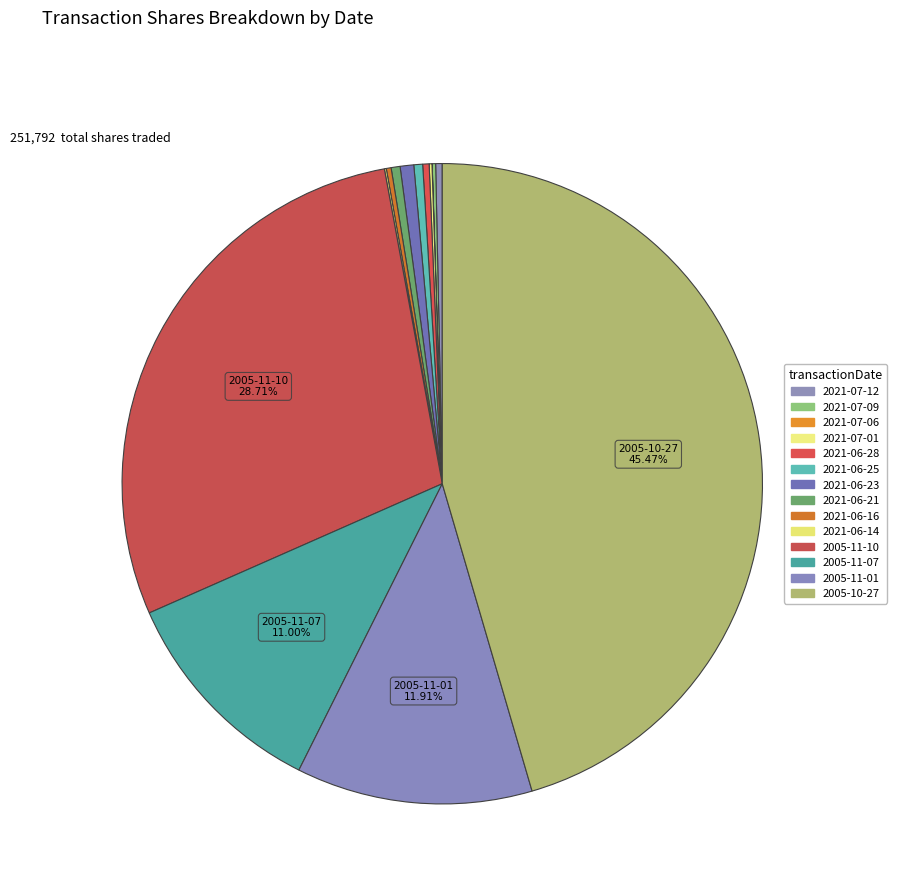

What percentage is NOT represented by 2021-07-06?

100.0%